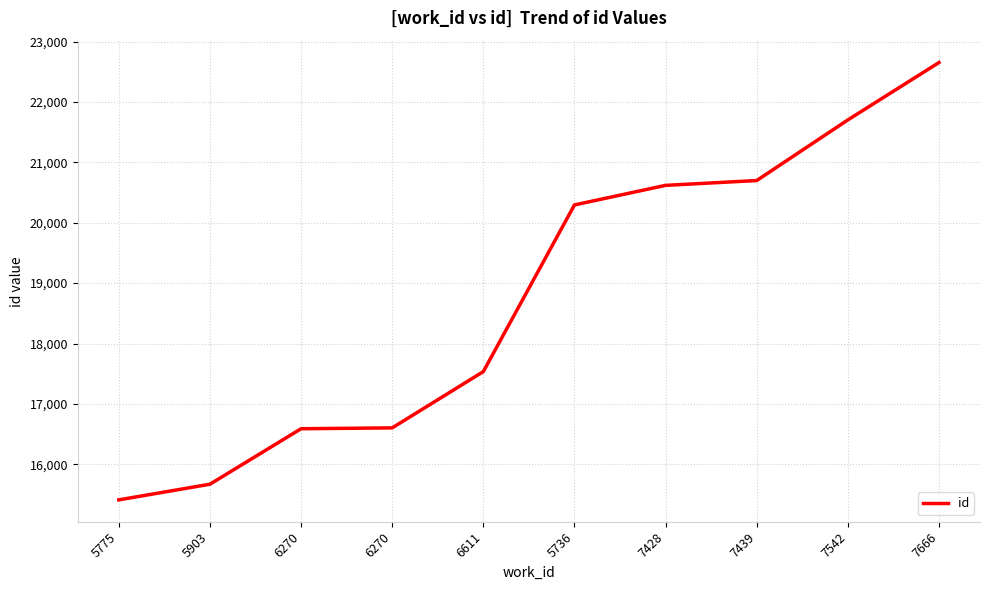

What value does the data have at 6270?

16589